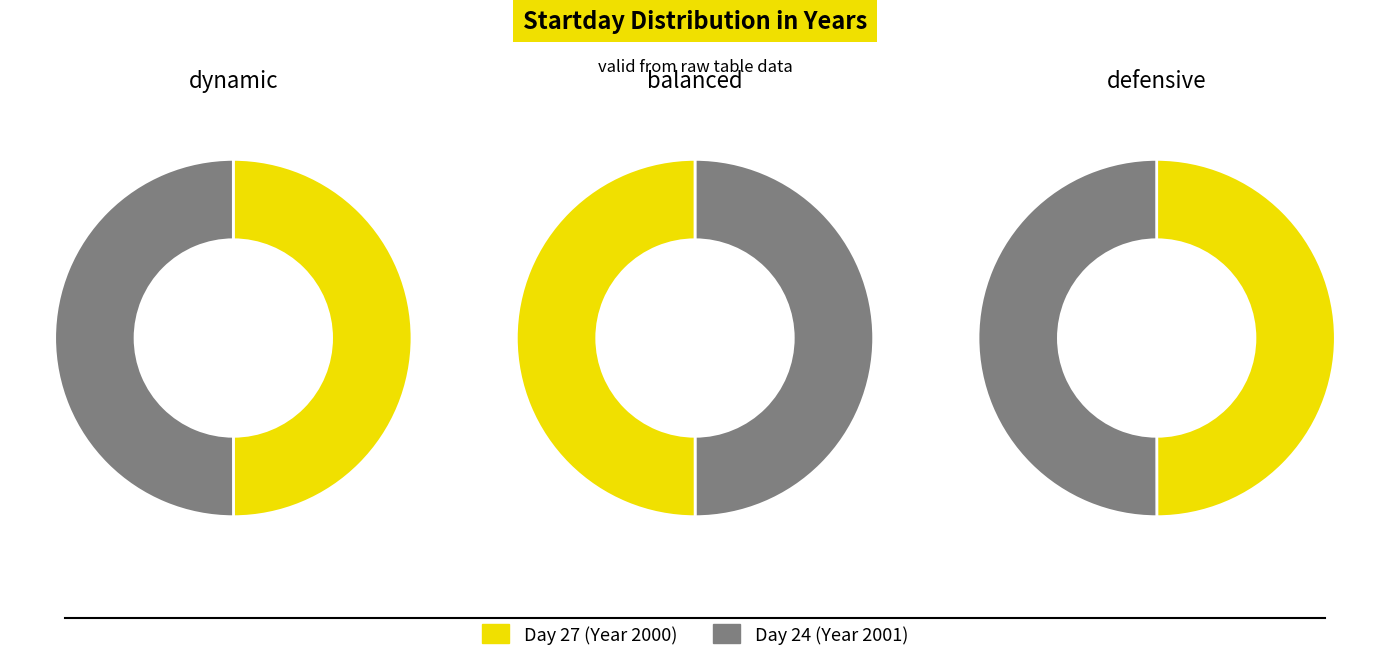

Count the number of slices in the pie.

2